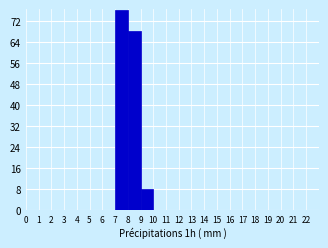

Reading left to right, transcribe this chart: for each bar, give the range it covers on the x-axis and its height. The values are not printed on the chart, so give them approximately, as read against the axis.

0 to 1: 0
1 to 2: 0
2 to 3: 0
3 to 4: 0
4 to 5: 0
5 to 6: 0
6 to 7: 0
7 to 8: 76
8 to 9: 68
9 to 10: 8
10 to 11: 0
11 to 12: 0
12 to 13: 0
13 to 14: 0
14 to 15: 0
15 to 16: 0
16 to 17: 0
17 to 18: 0
18 to 19: 0
19 to 20: 0
20 to 21: 0
21 to 22: 0
22 to 23: 0